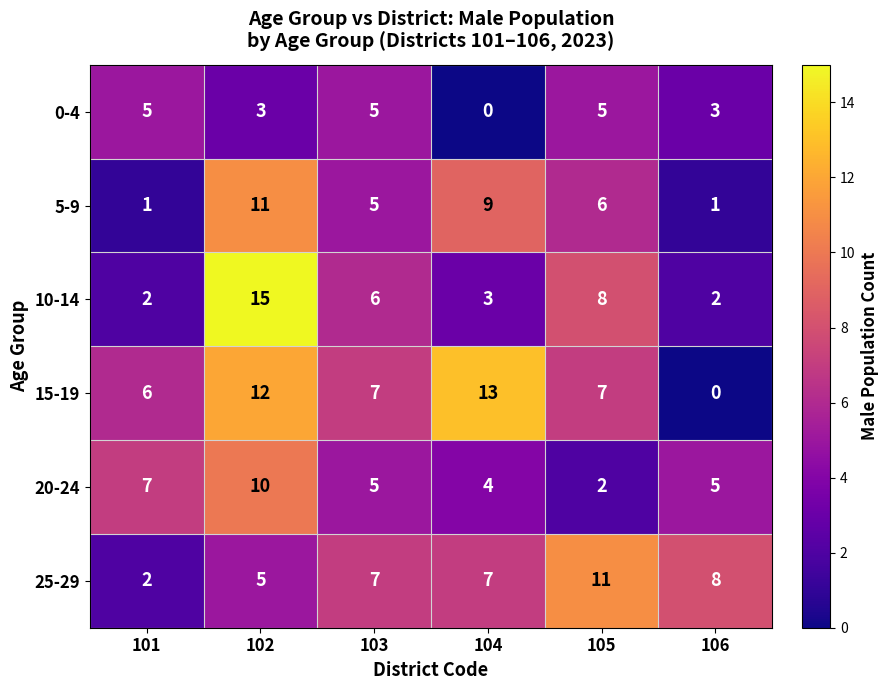

Which label corresponds to the largest value in the chart?

102